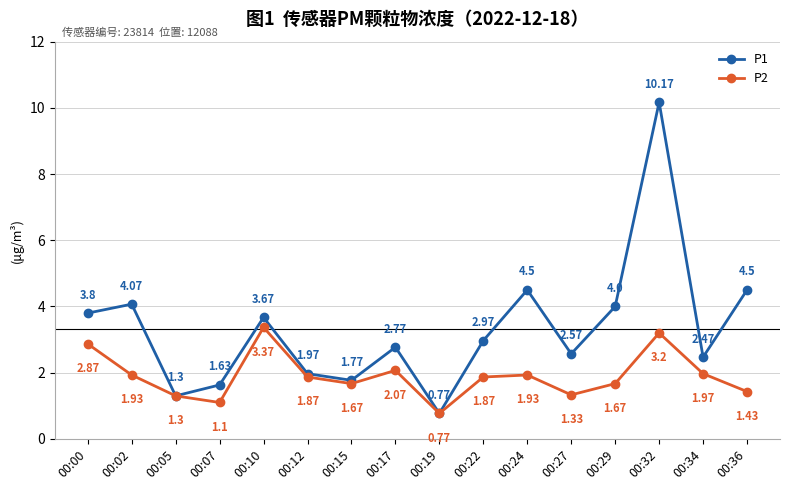

Which series changed the most between 00:05 and 00:32?

P1